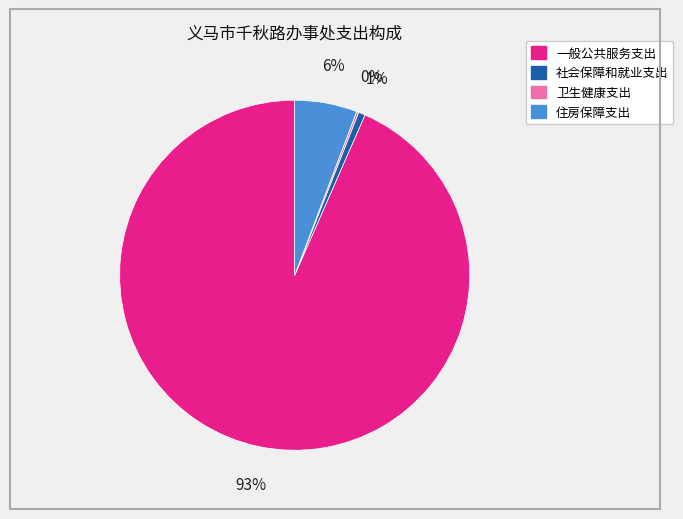

Is the sum of 住房保障支出 and 社会保障和就业支出 greater than half?

No